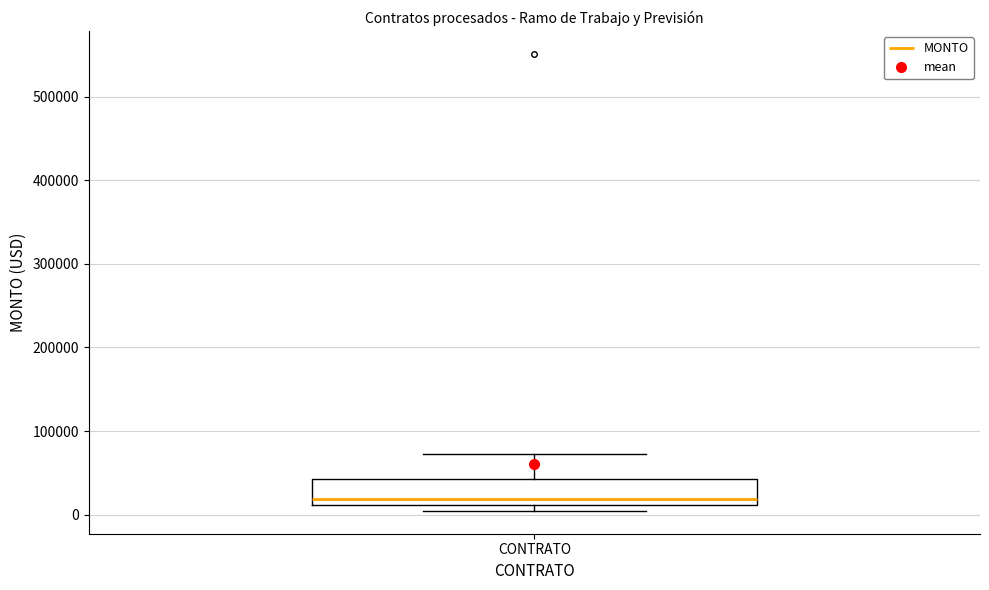

Where is the lower edge of the box for CONTRATO on the y-axis? The values are not printed on the chart, so give them approximately, as read against the axis.

10000